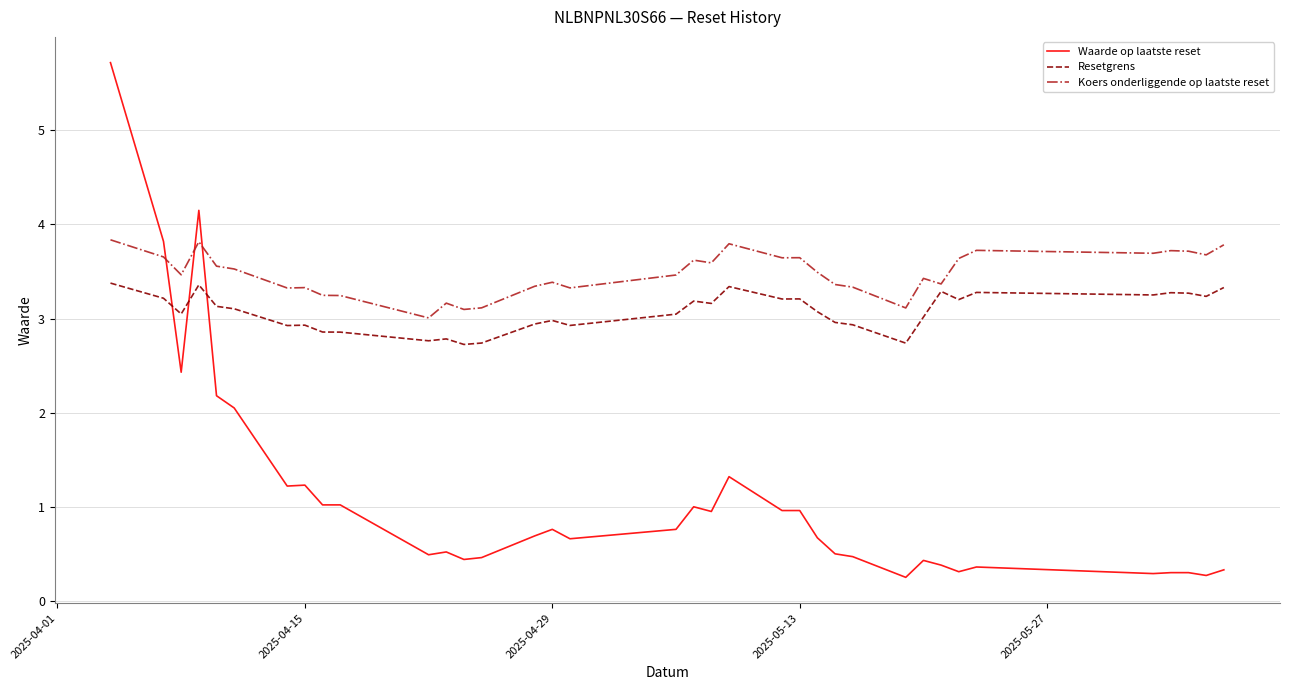

List the series in order of their overall mean, lowest first.

Waarde op laatste reset, Resetgrens, Koers onderliggende op laatste reset